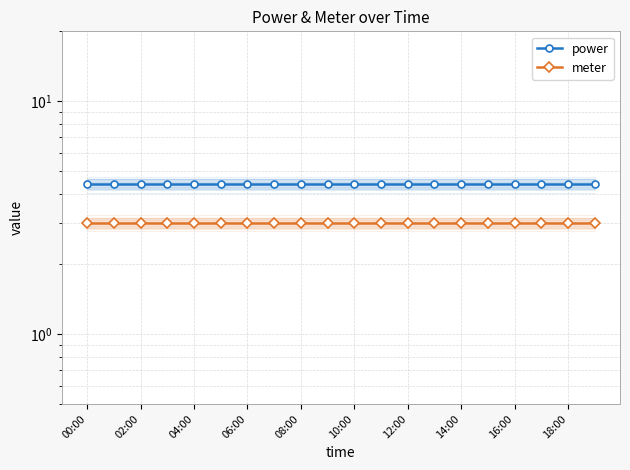

What is the difference between the highest and lowest values at 10:00?

1.4